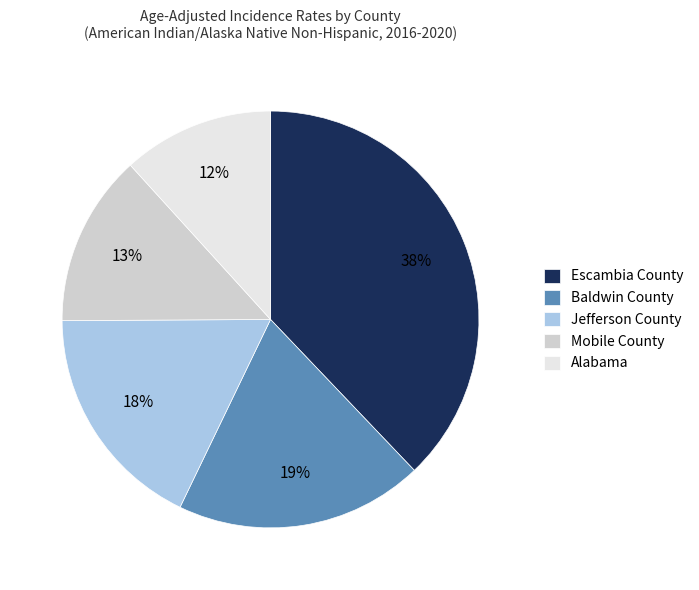

What percentage is the Jefferson County slice, to the nearest percent?

18%